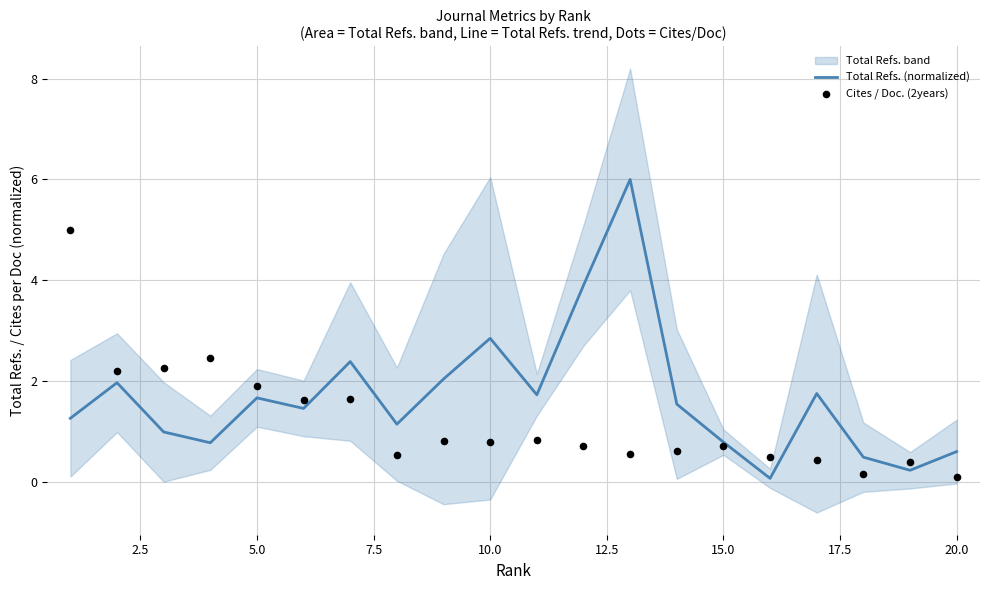

Where is Total Refs. (normalized) nearest to the value 3?

10.0